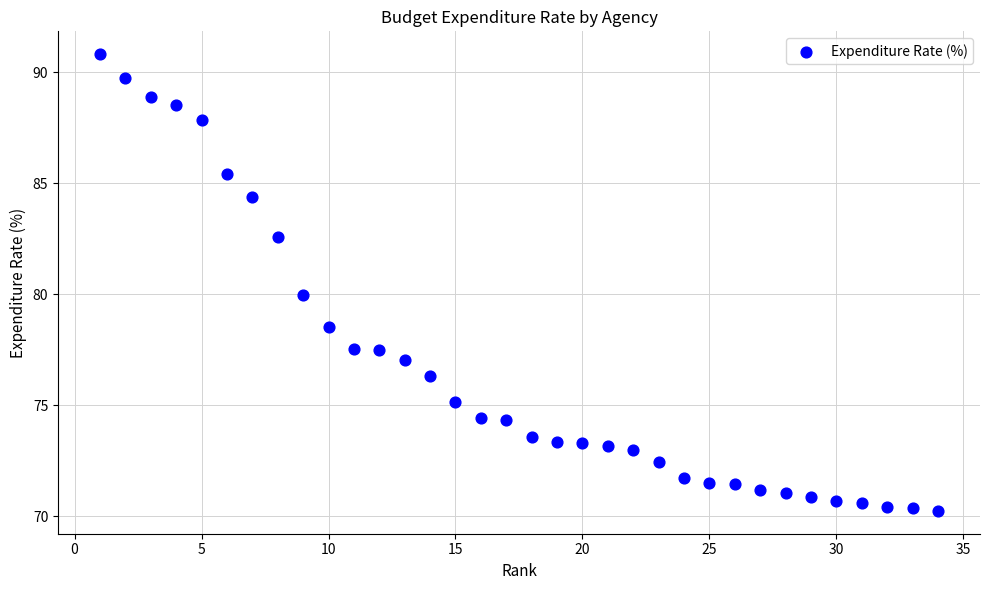

What is the range of Y values (max minus min)?

20.6